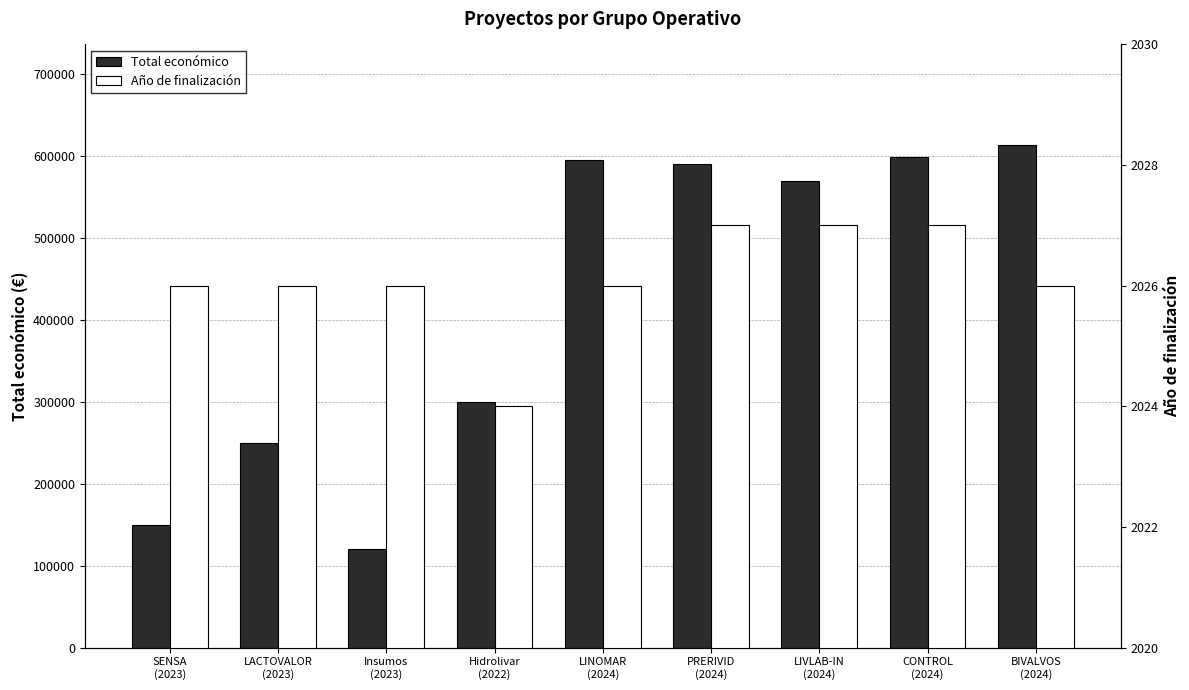

Are the bars grouped side by side (vs. stacked)?

Yes